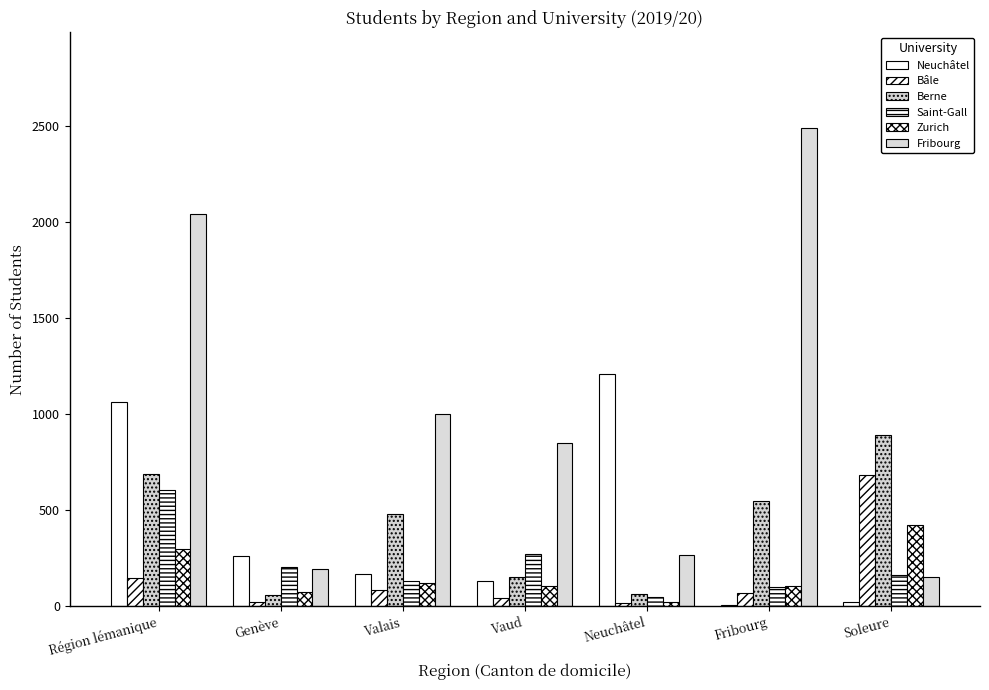

How many series are shown in this chart?

6